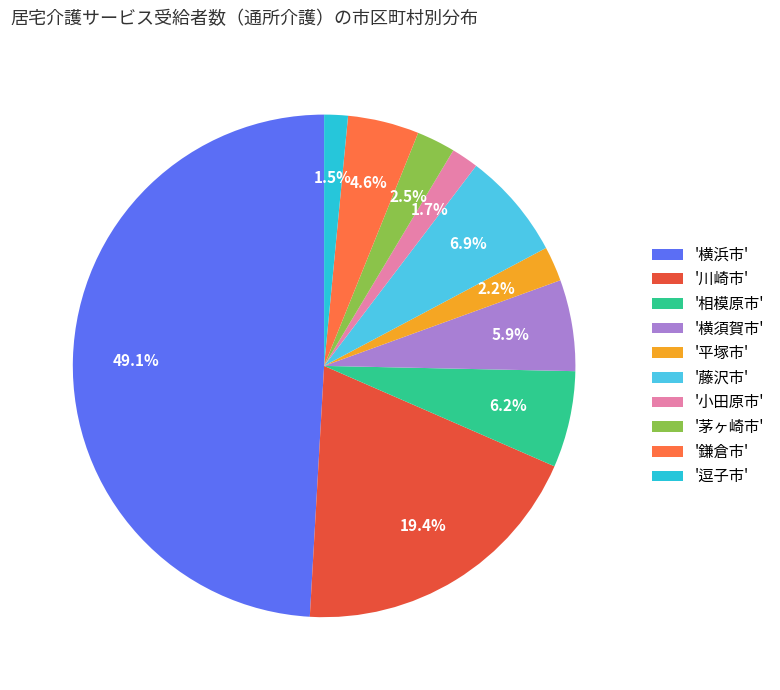

To the nearest percent, what is the average slice percentage?

10%